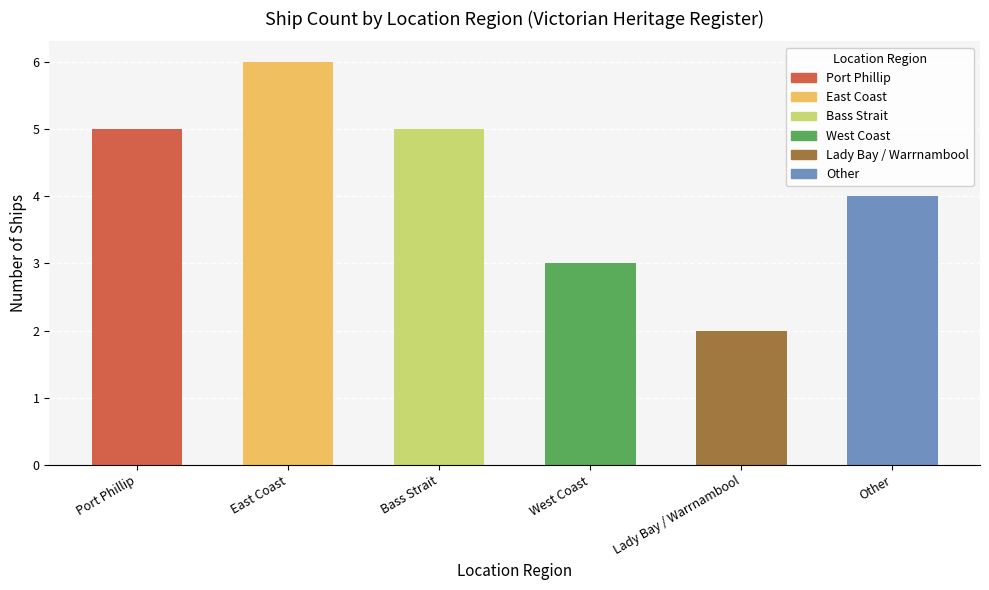

Reading left to right, transcribe all the data shown in this chart.

Port Phillip=5	East Coast=6	Bass Strait=5	West Coast=3	Lady Bay / Warrnambool=2	Other=4